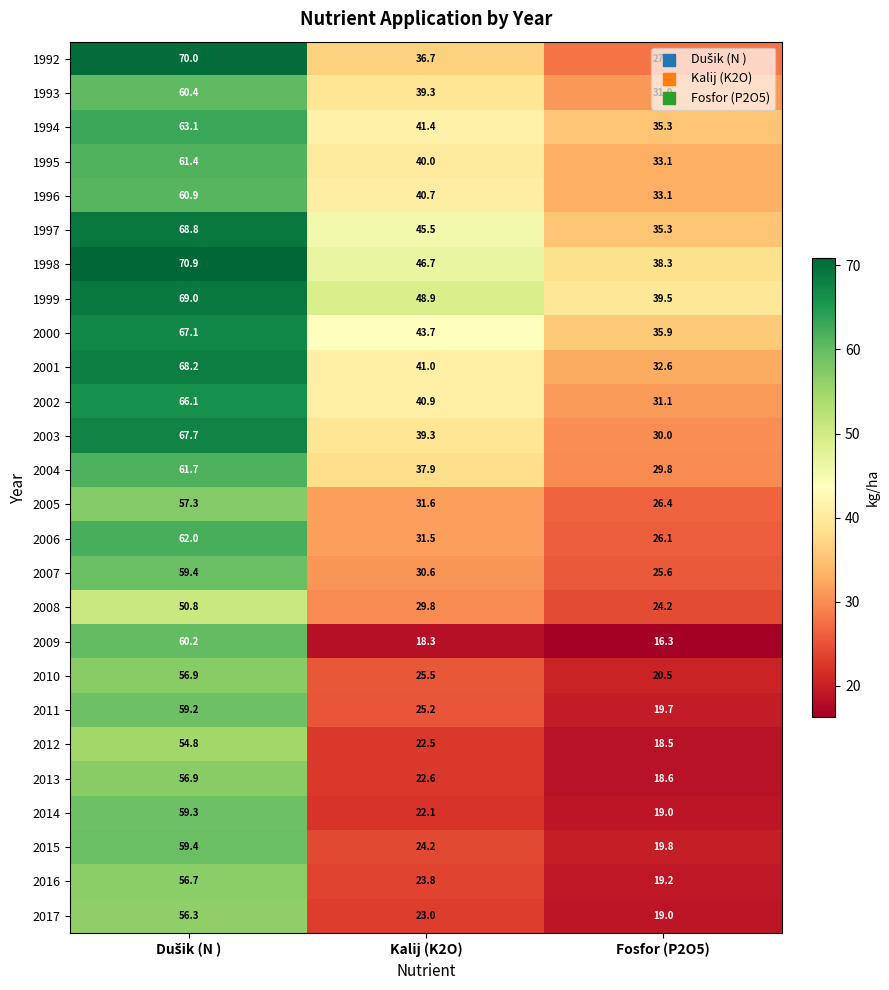

At which label is 1994 closest to 49?

Kalij (K2O)